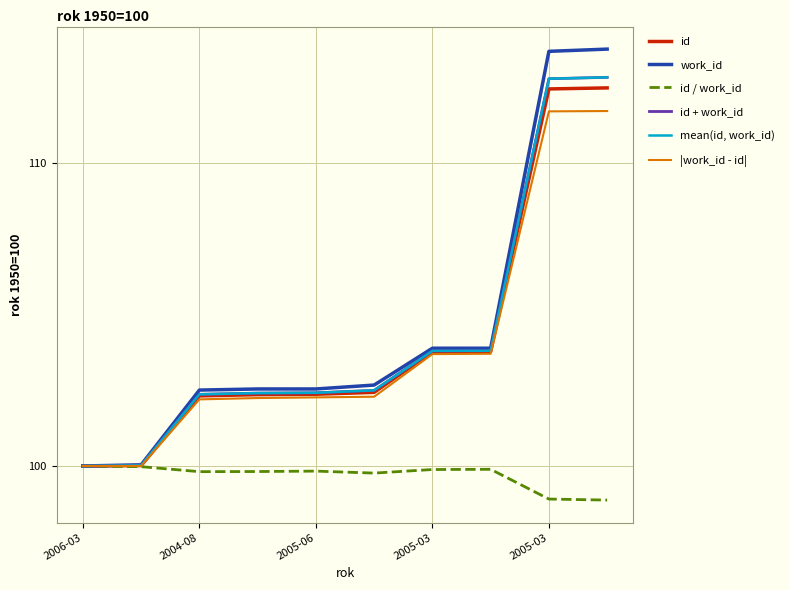

What is the greatest value displayed?

113.7